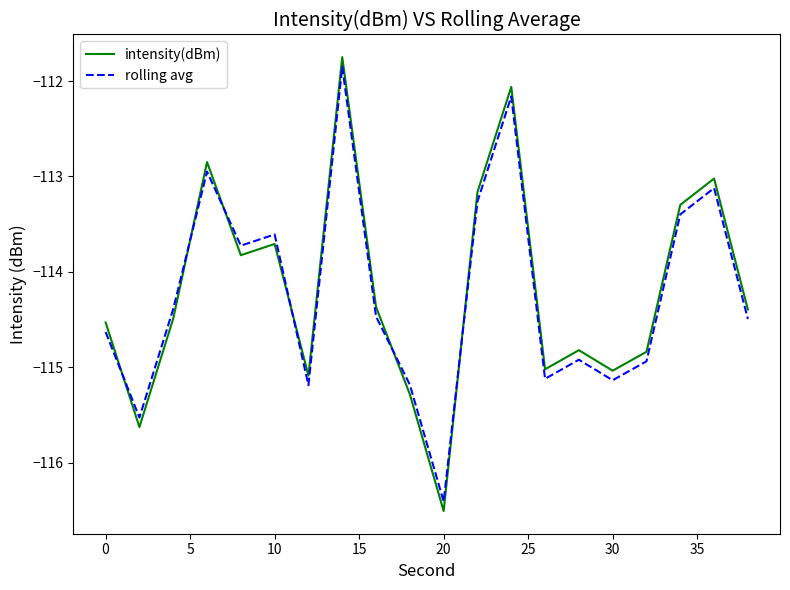

Which series has the largest range (max minus min)?

intensity(dBm)